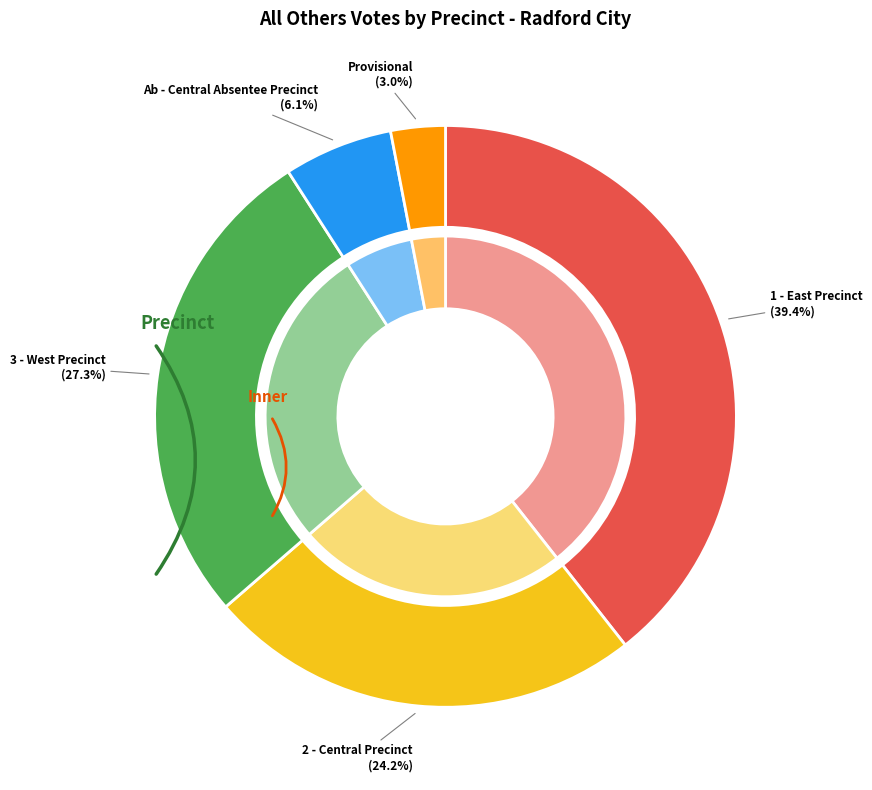

Is there any slice that represents more than half of the pie?

No